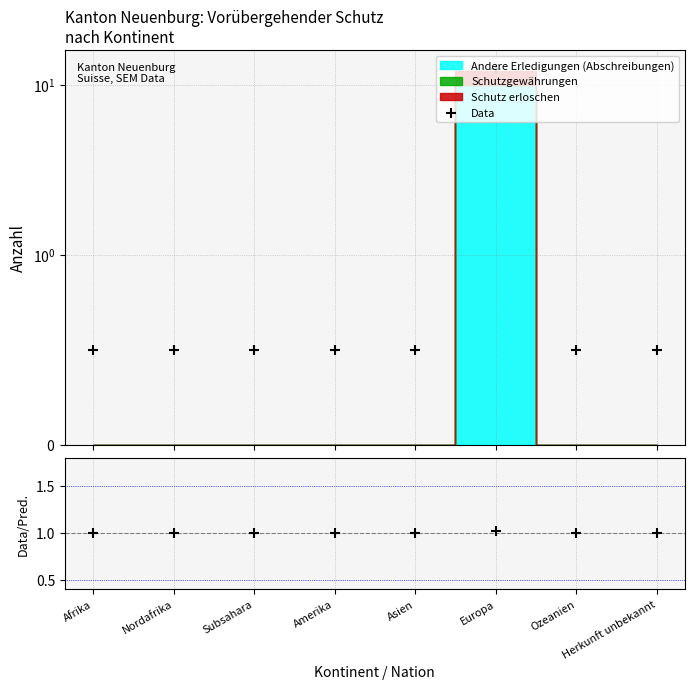

Which series has the largest total across all categories?

Data